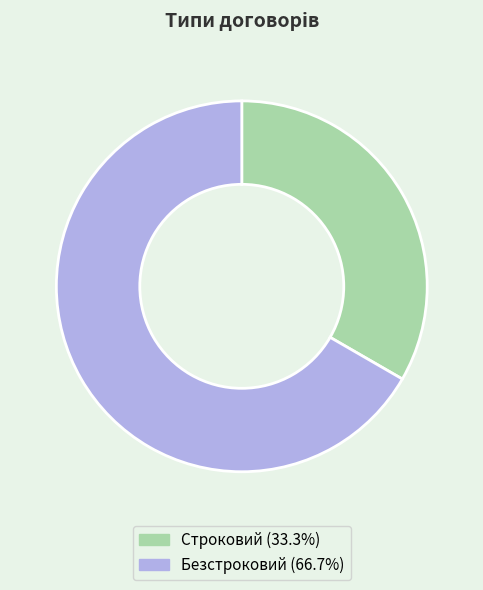

Which category has the smallest portion of the pie?

Строковий